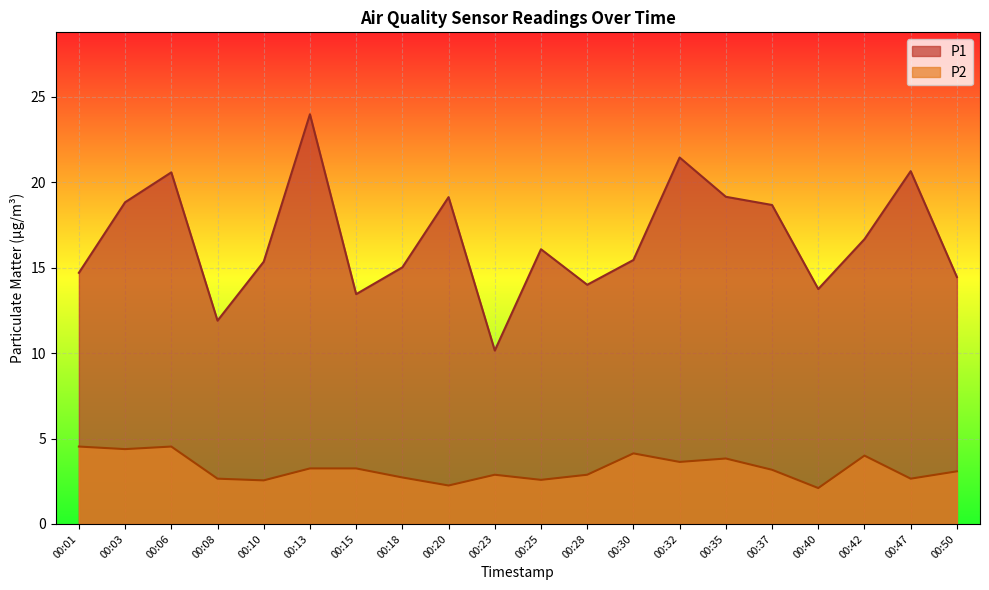

In P2, how many points are higher than both neighbors (excluding endpoints)?

5